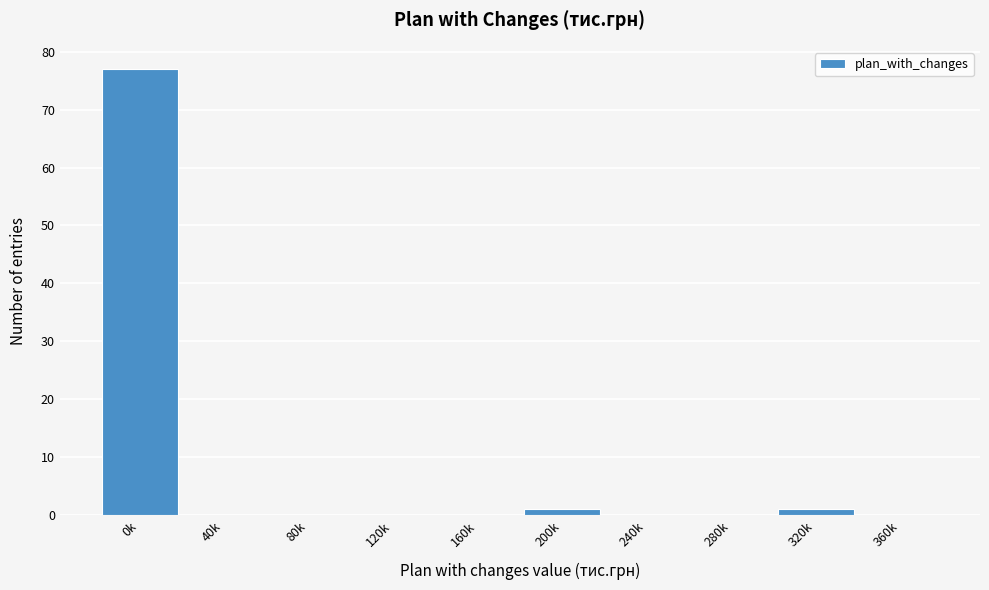

Reading left to right, extract all data points from this chart.

0k=77	40k=0	80k=0	120k=0	160k=0	200k=1	240k=0	280k=0	320k=1	360k=0